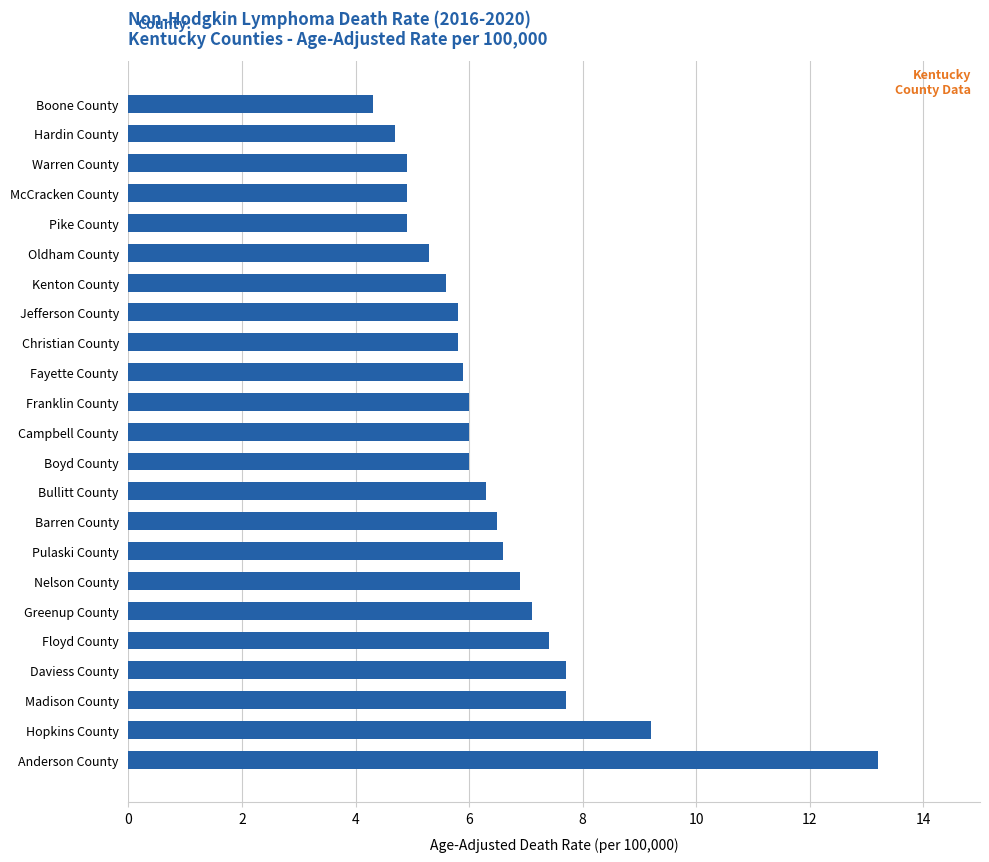

What is the change in value from Hopkins County to Madison County?

-1.5